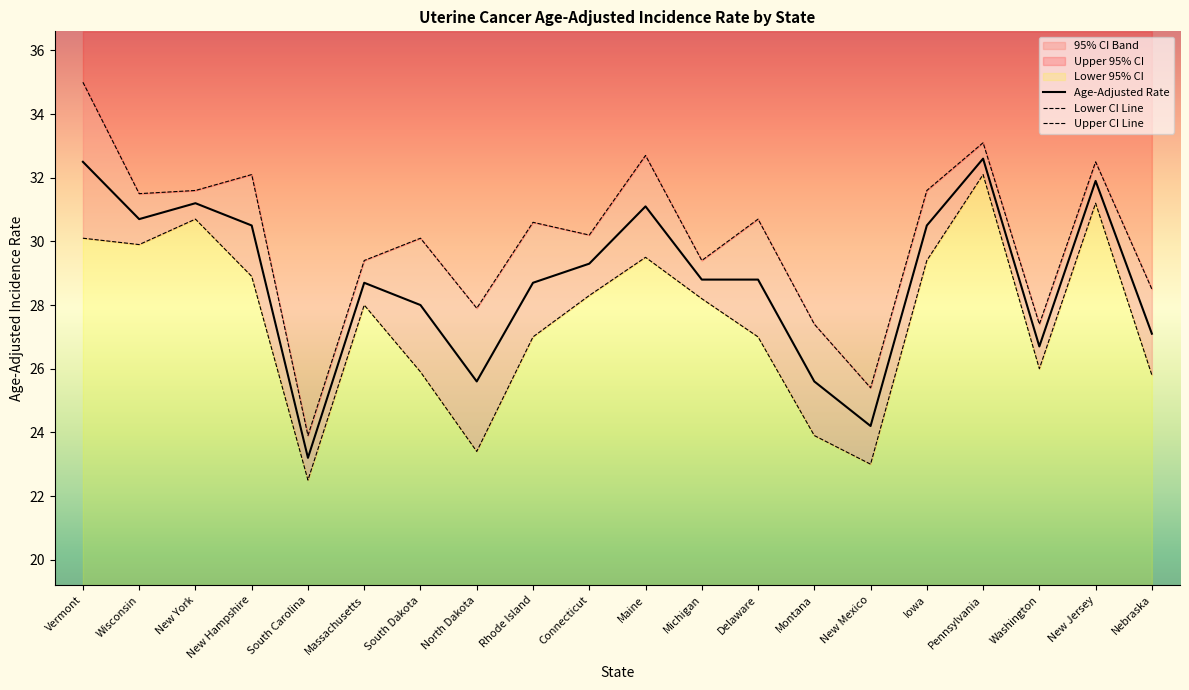

What is the difference between the highest and lowest values at New Jersey?

1.3